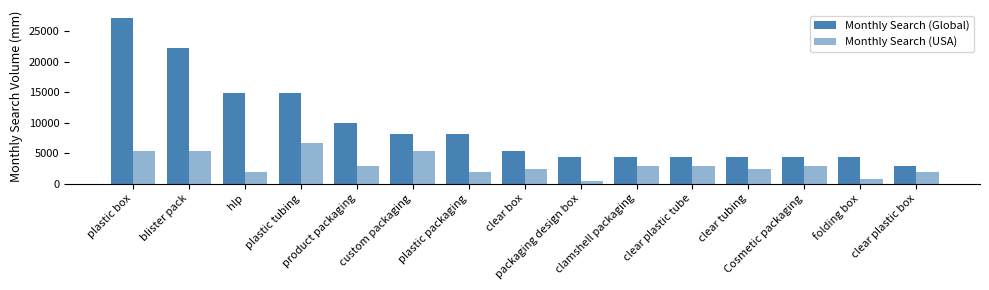

What is the value of the Monthly Search (Global) bar at the 2nd from the left?

22200